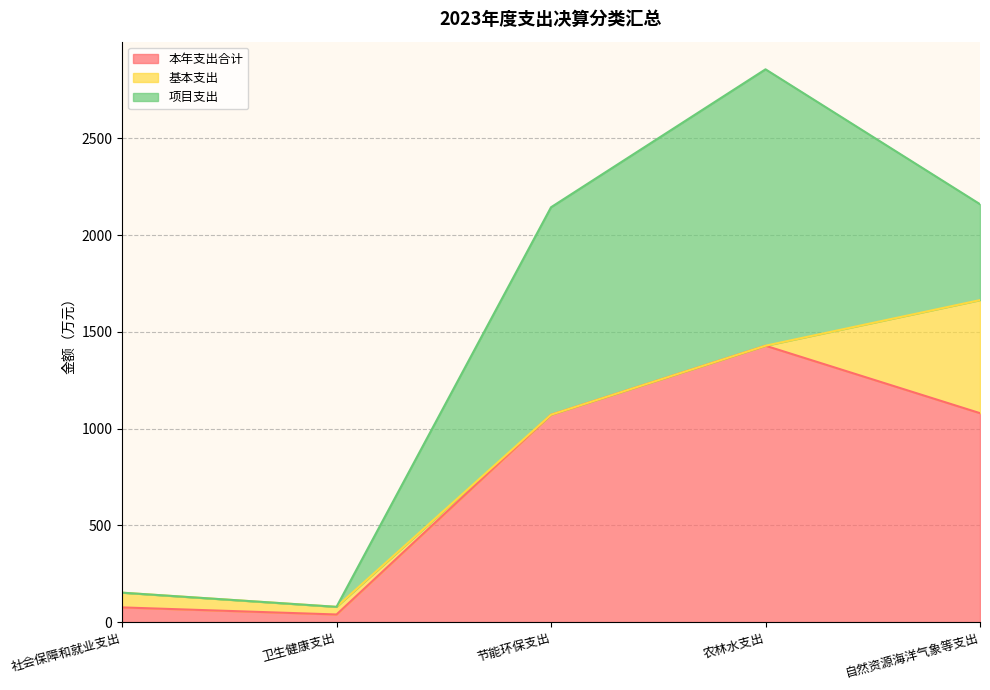

True or false: 基本支出 has a value of 315.8 at 节能环保支出.

False